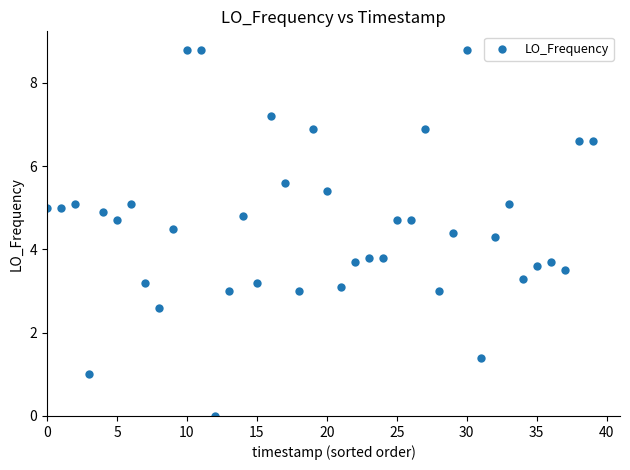

What is the range of Y values (max minus min)?

8.8